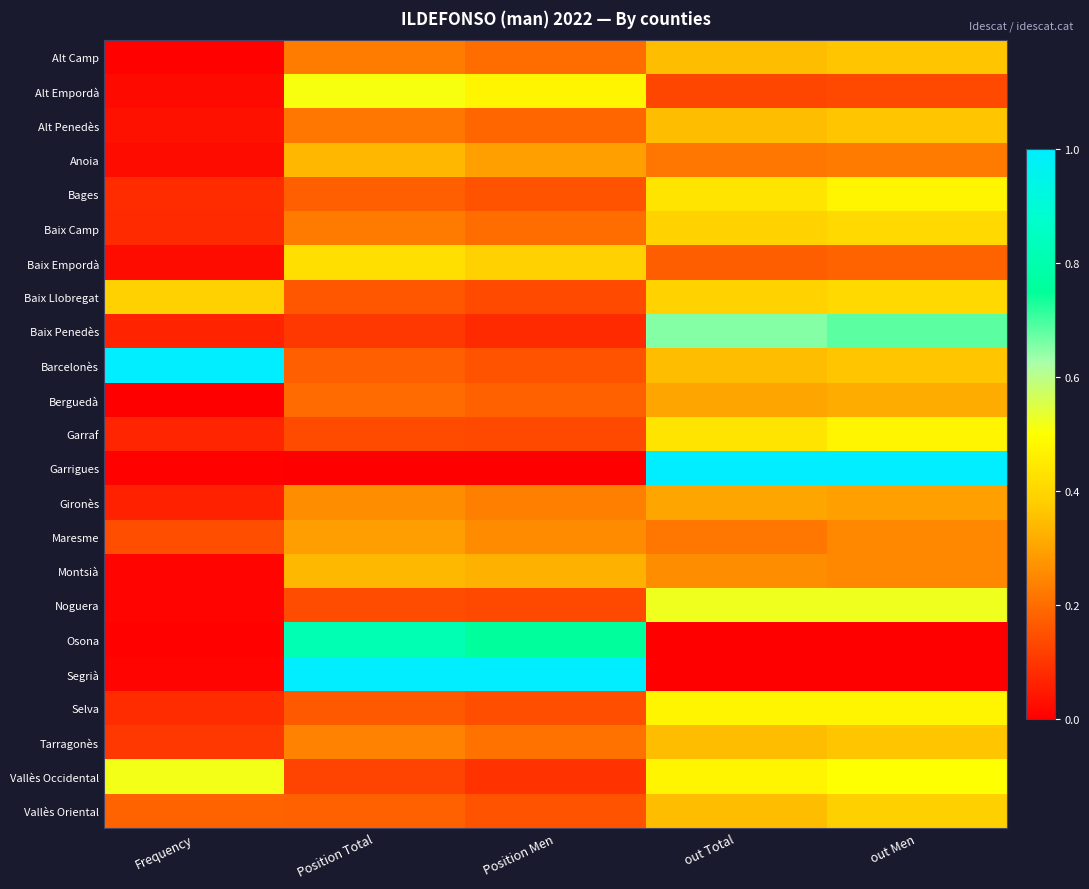

Which has a higher value, Position Total or out Men?

out Men